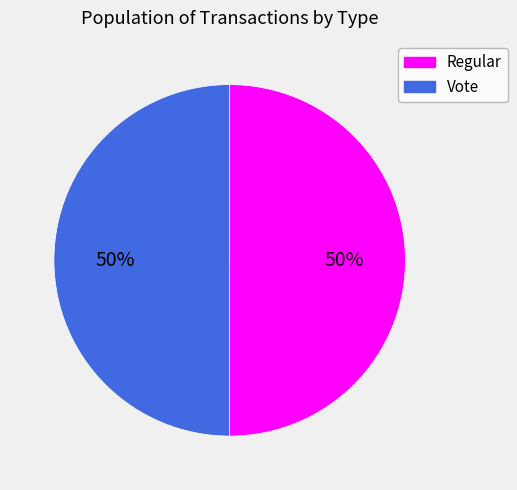

Is it true that Regular is 39% of the pie?

False